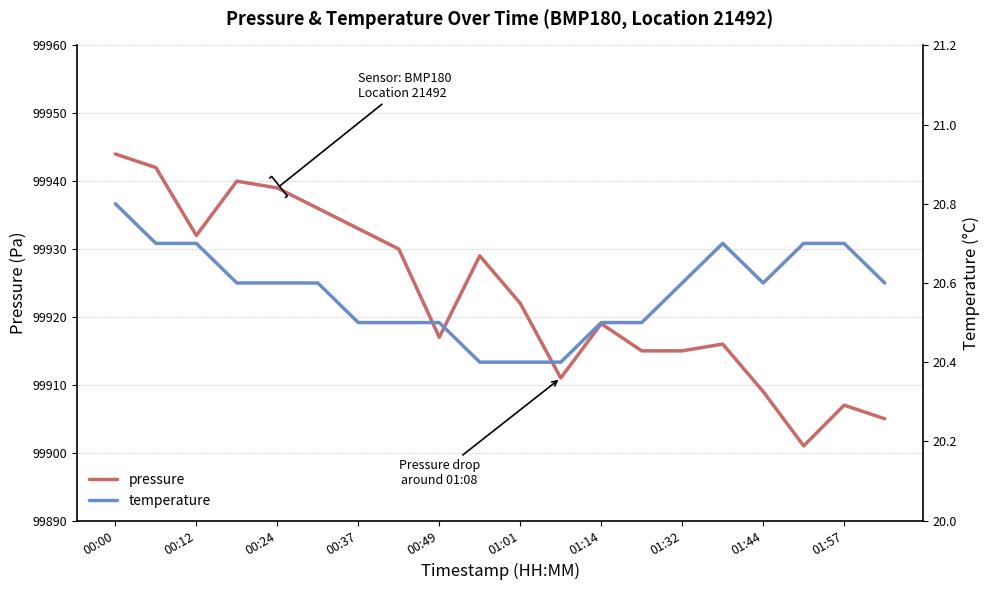

The pressure series shows 99933 at 00:37. True or false?

True